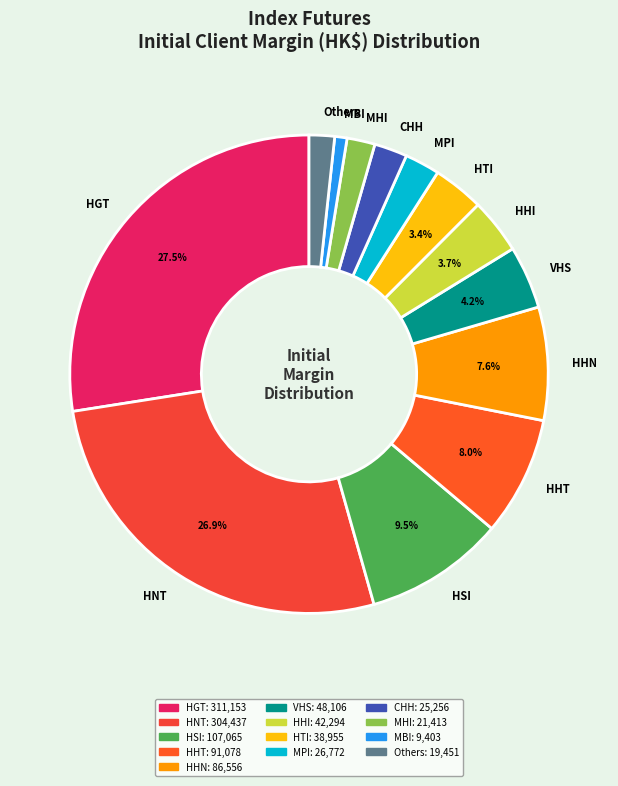

Count the number of slices in the pie.

13